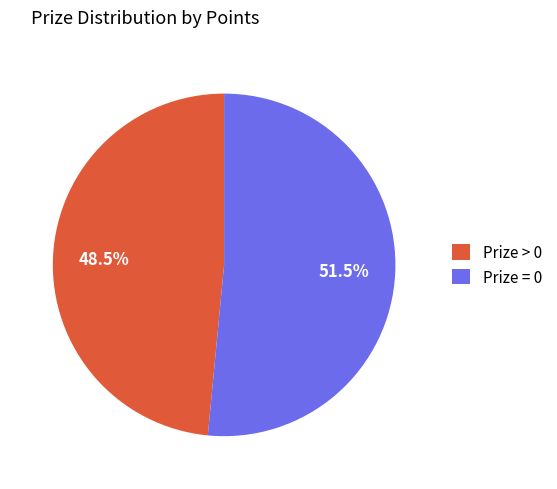

Does Prize = 0 account for over 50% of the chart?

Yes